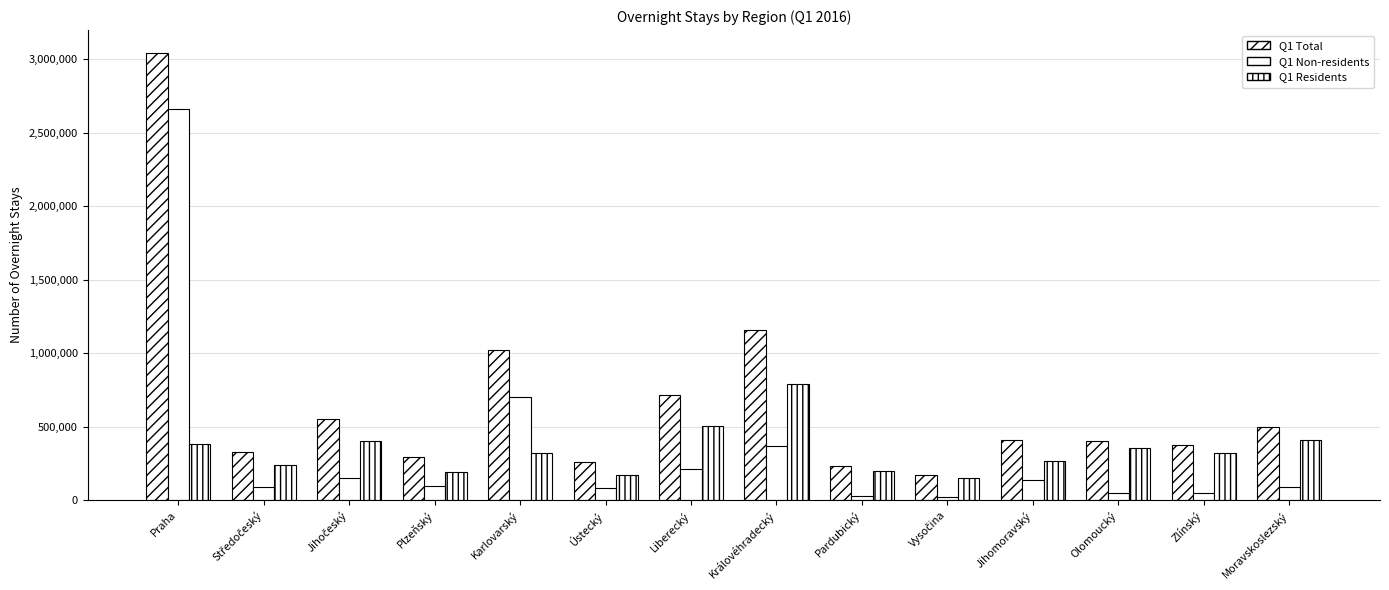

How many data points in Q1 Non-residents are less than 97682?

7